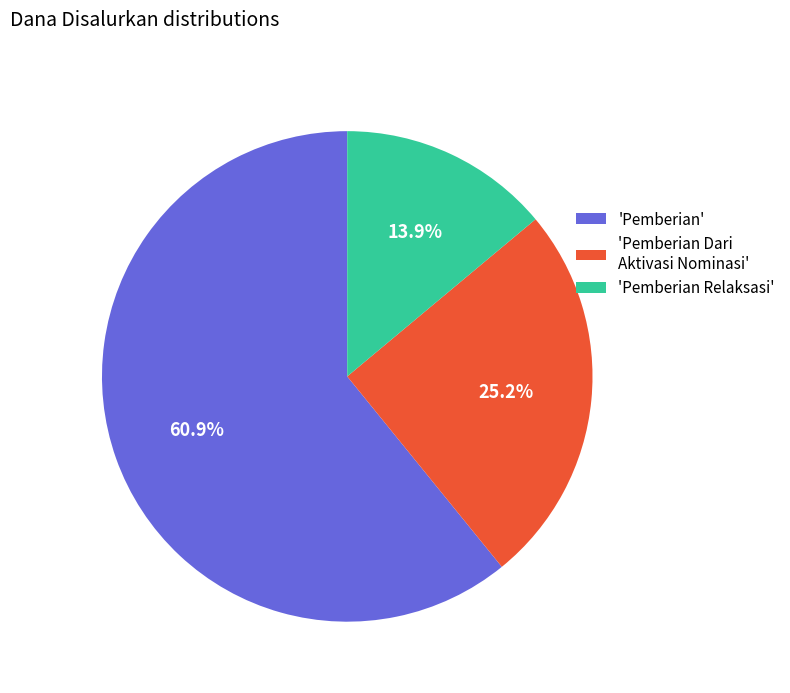

How many segments does this pie chart have?

3